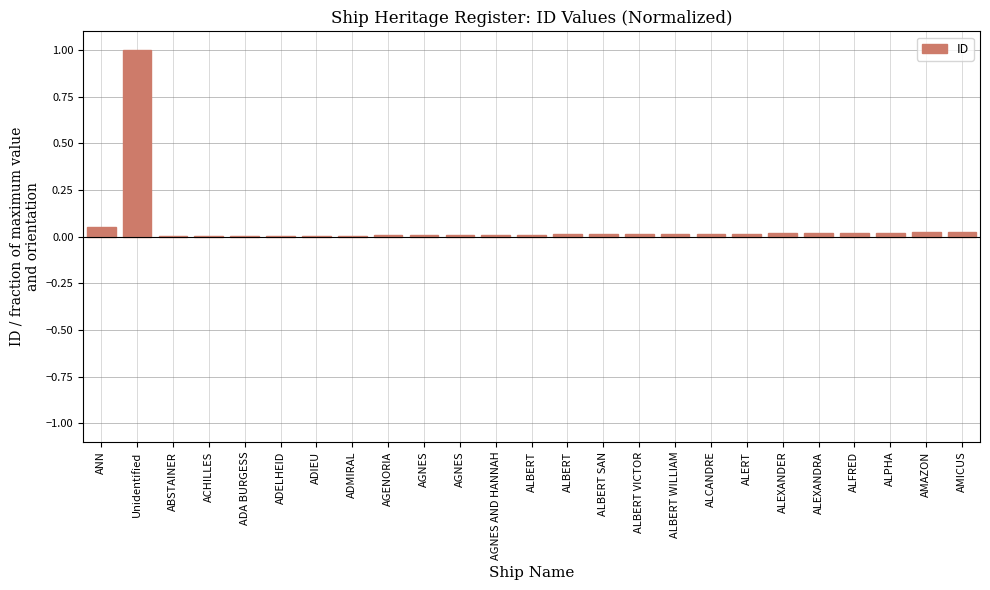

What is the label of the 9th bar from the right?

ALBERT WILLIAM